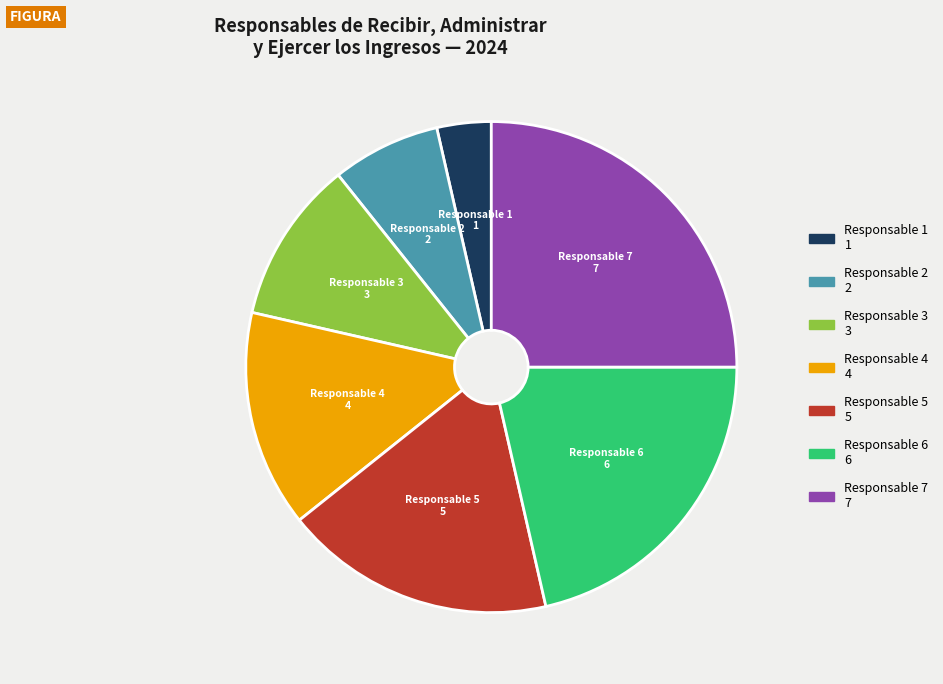

Does any single category account for the majority?

No